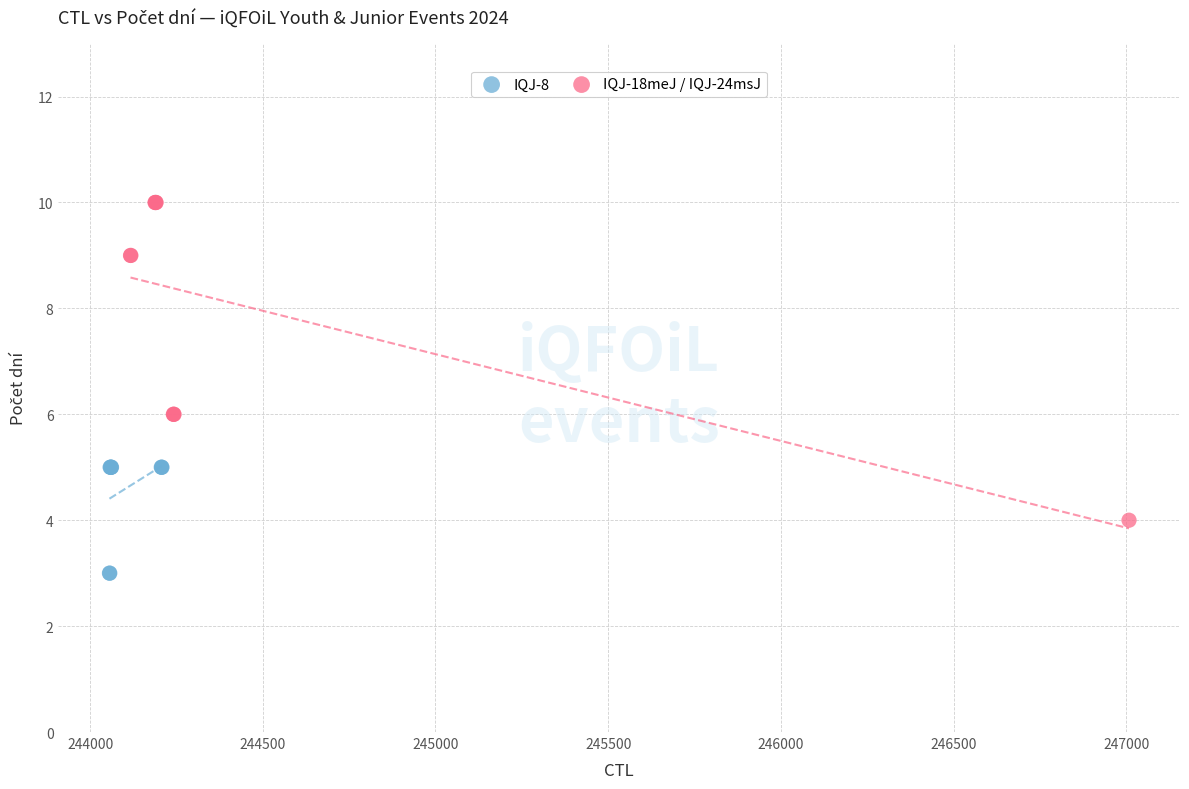

Which series has the largest Y range (max minus min)?

IQJ-18meJ / IQJ-24msJ